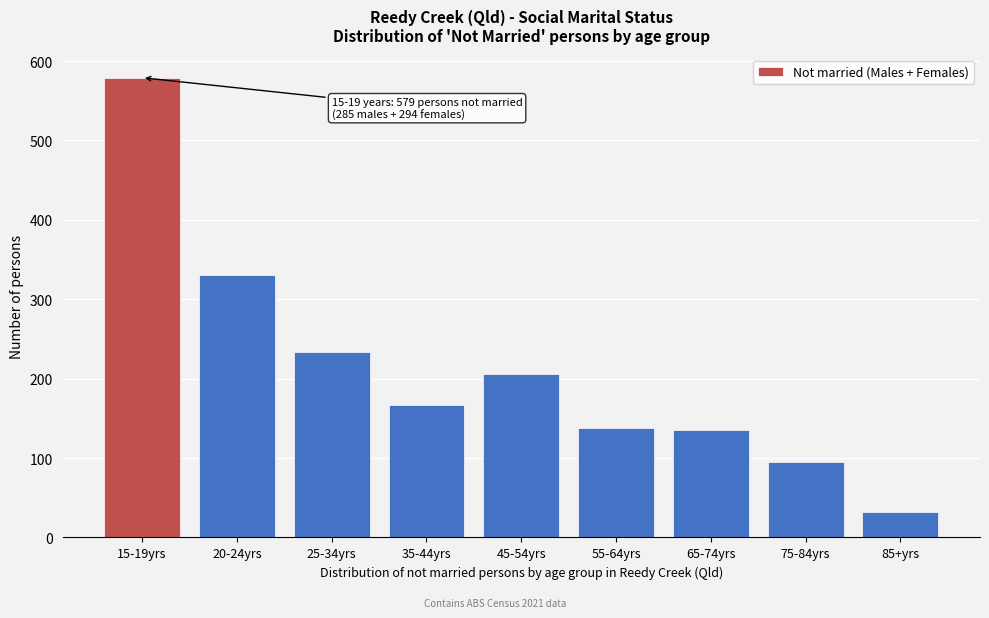

Reading right to left, list all the values displayed in this chart.

85+yrs=32	75-84yrs=95	65-74yrs=135	55-64yrs=138	45-54yrs=206	35-44yrs=167	25-34yrs=234	20-24yrs=330	15-19yrs=579